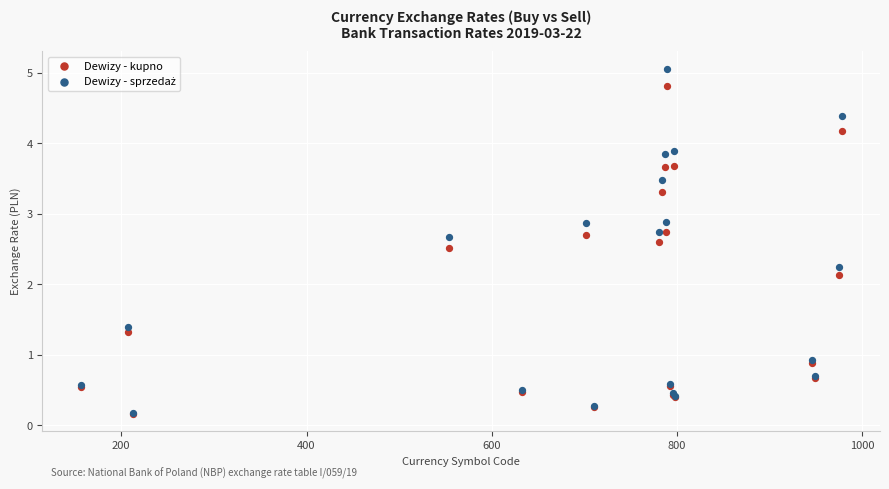

Across all series, what Y value is closest to 2?

2.1